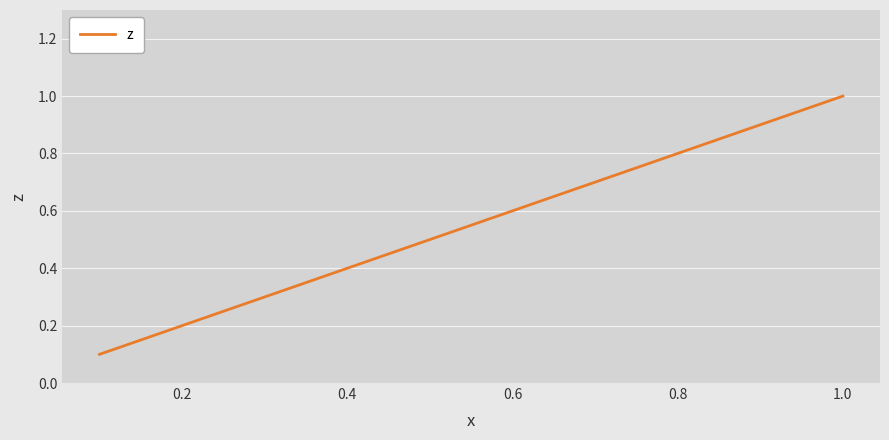

What is the maximum value shown in the chart?

1.0